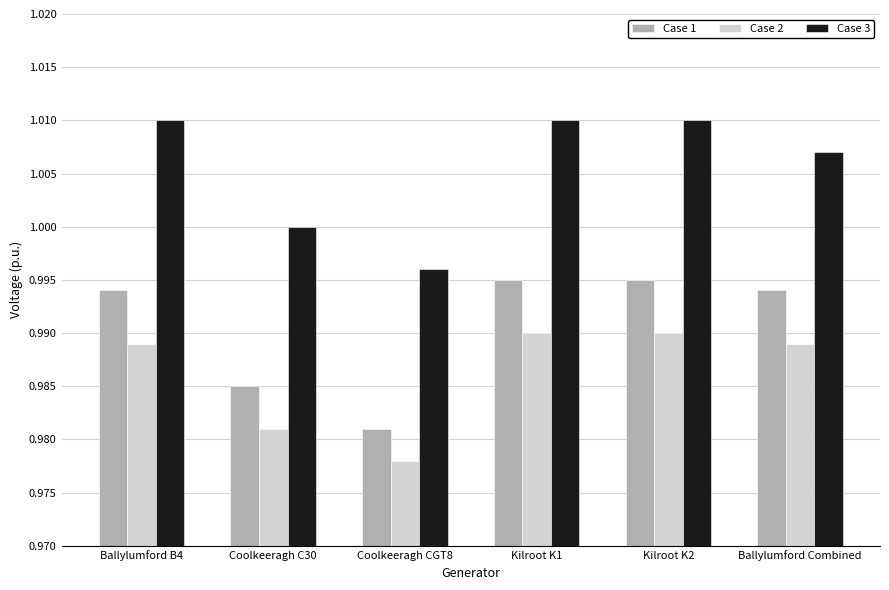

What is the sum of the Case 2 values at Ballylumford Combined and Ballylumford B4?

2.0